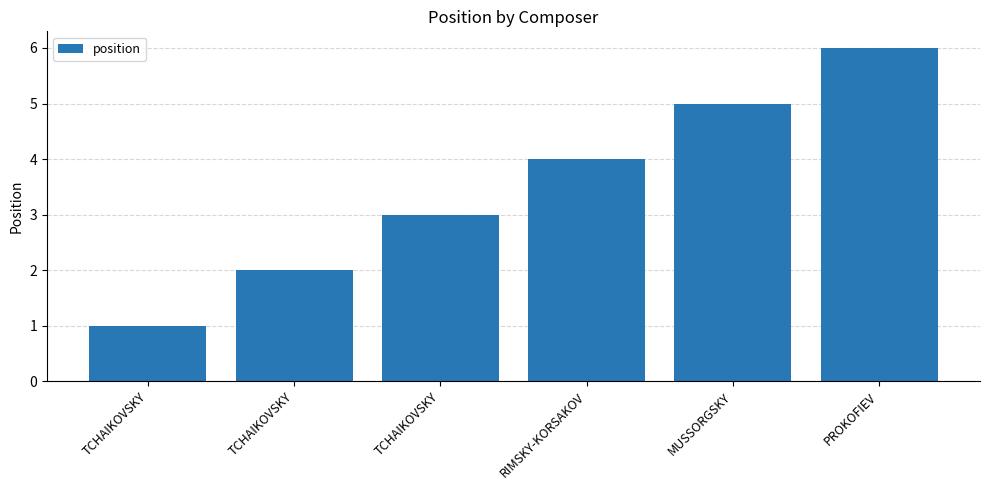

List the labels in order of value, smallest first.

TCHAIKOVSKY, TCHAIKOVSKY, TCHAIKOVSKY, RIMSKY-KORSAKOV, MUSSORGSKY, PROKOFIEV